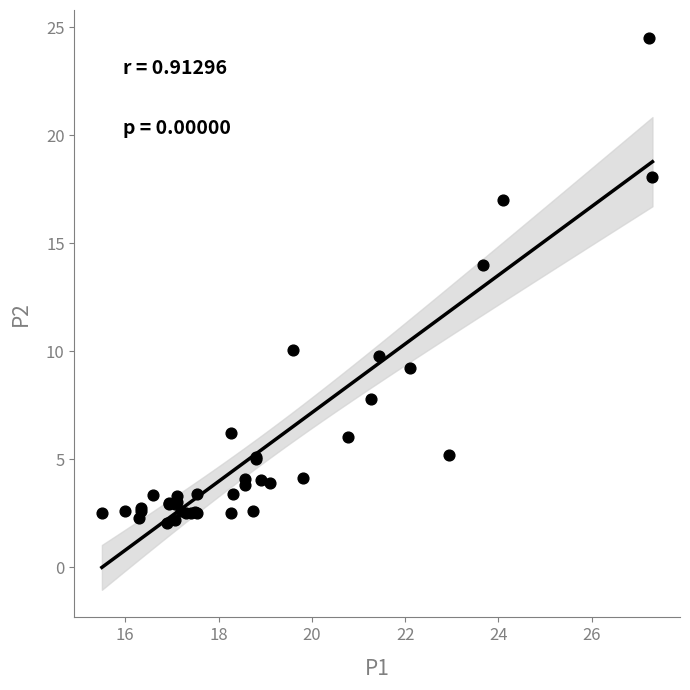

What Y value in the scatter plot is closest to 13?

14.0